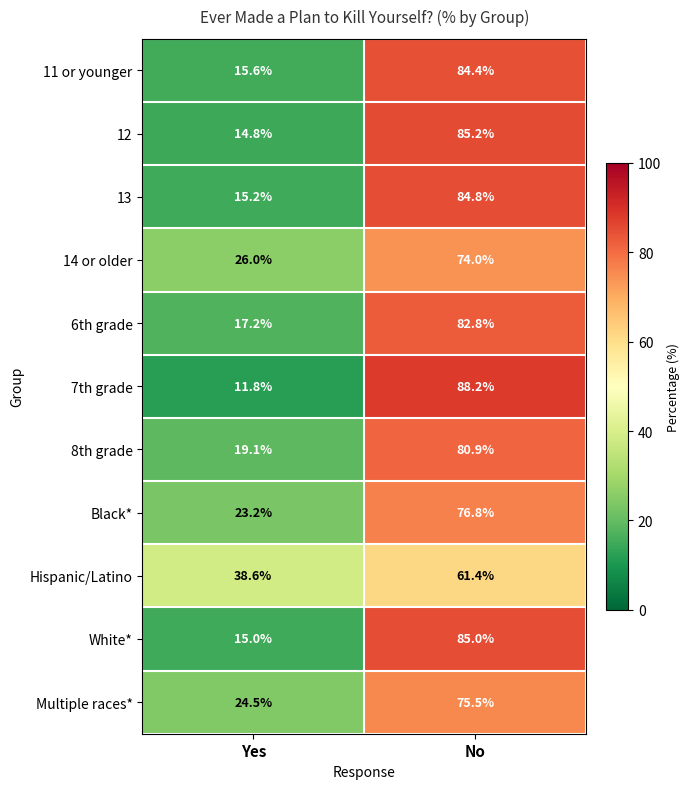

How many series are shown in this chart?

11